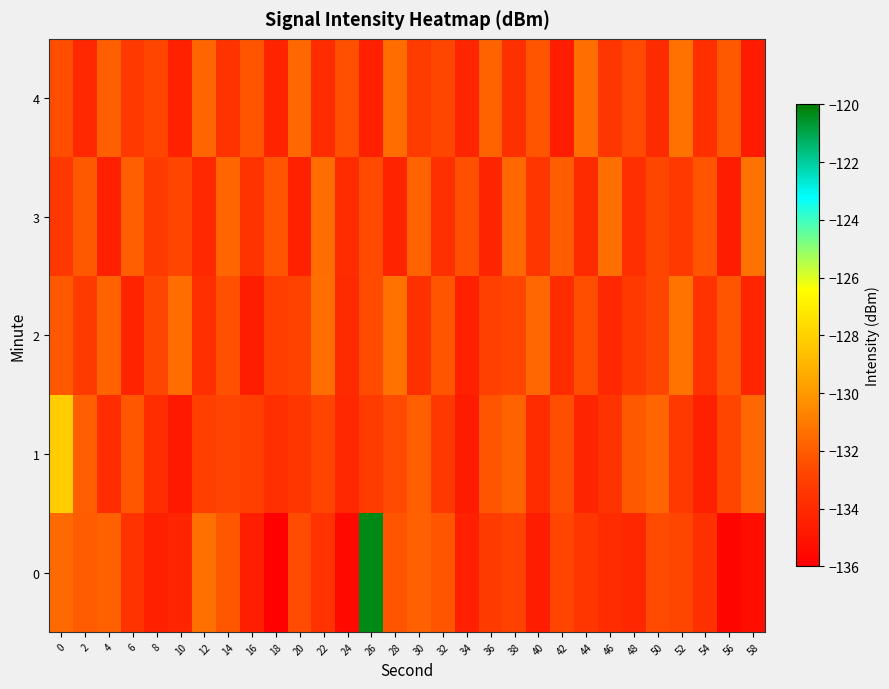

At 10, list the series in order from largest to smallest.

2, 3, 0, 4, 1